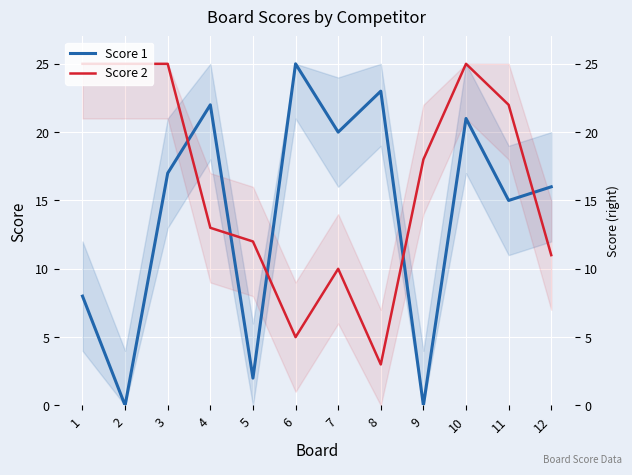

At which category is the sum across all series the highest?

10